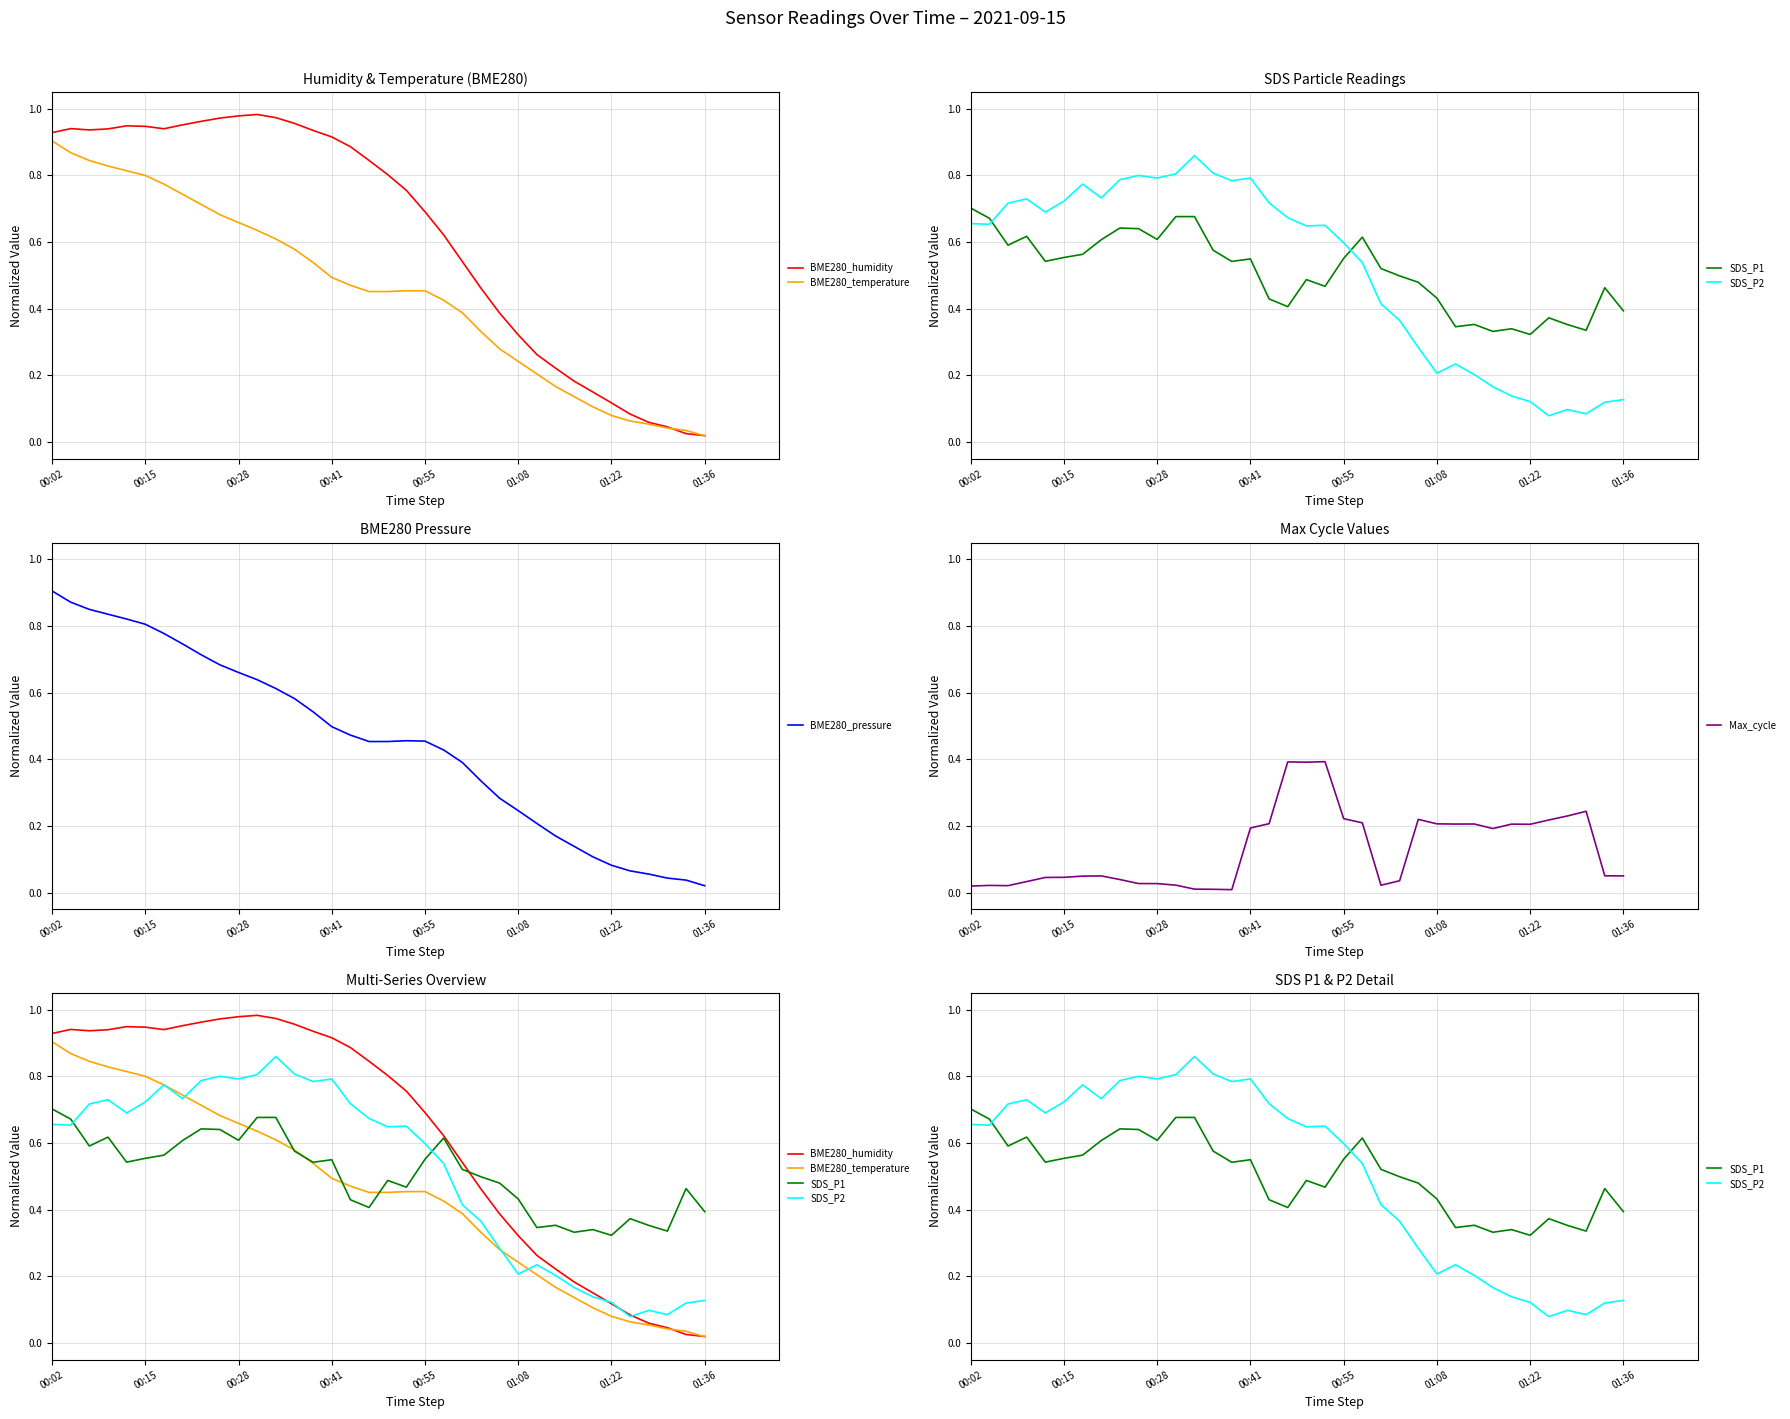

Which series changed the most between 14 and 16?

Max_cycle